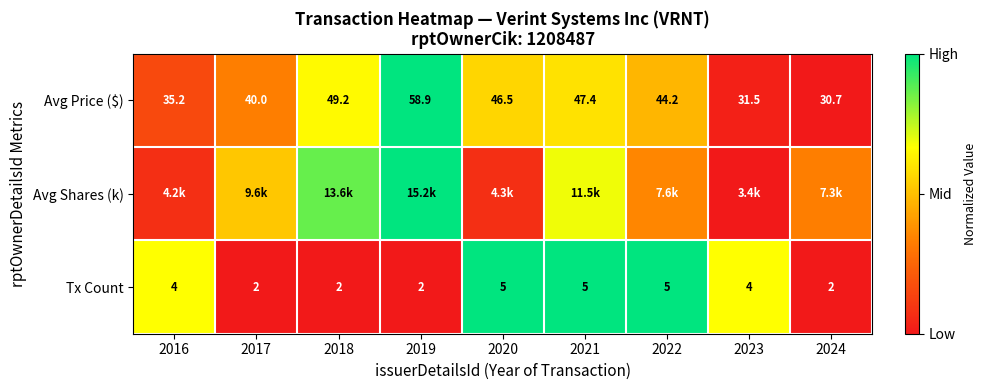

Is it true that Tx Count equals -0.3 at 2024?

False